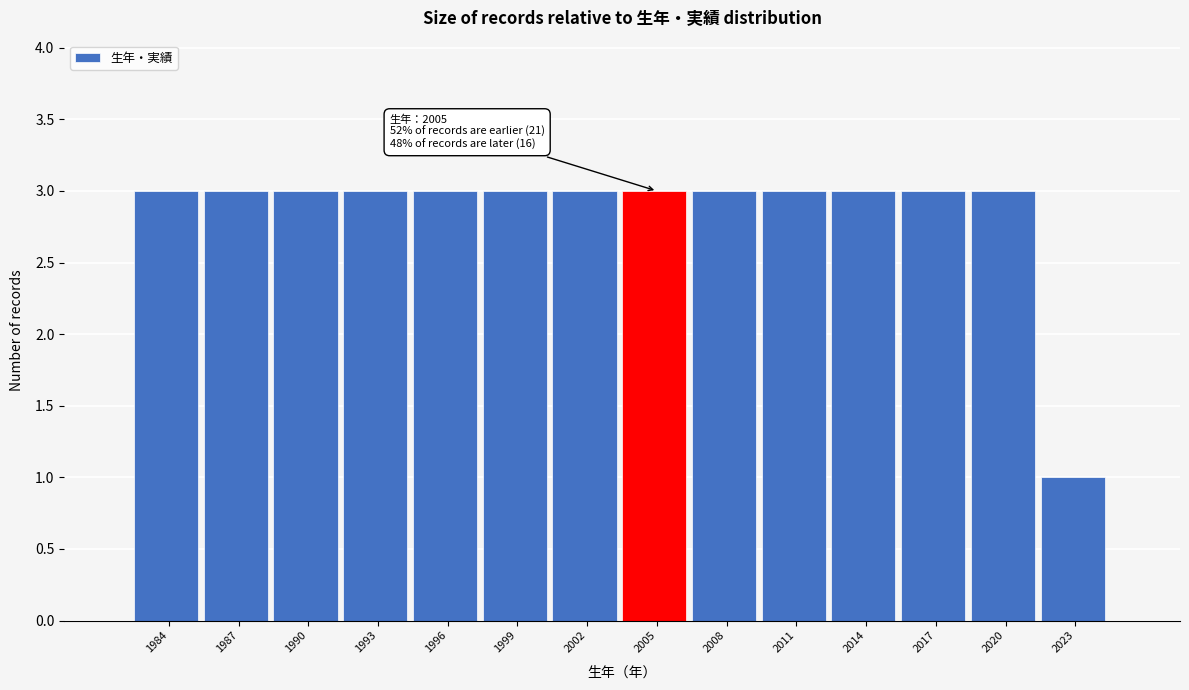

Reading left to right, extract all data points from this chart.

1984=3	1987=3	1990=3	1993=3	1996=3	1999=3	2002=3	2005=3	2008=3	2011=3	2014=3	2017=3	2020=3	2023=1